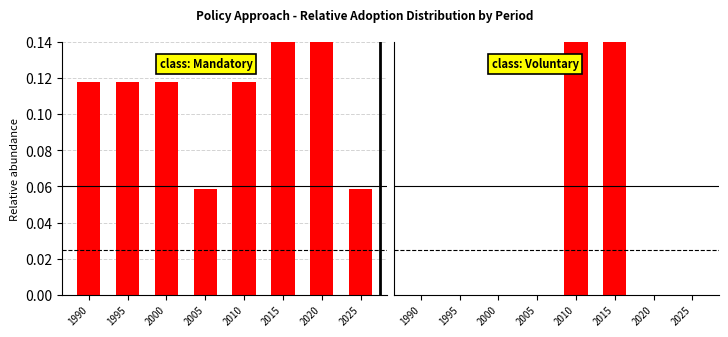

Reading left to right, transcribe all the data shown in this chart.

Mandatory: 0.1	0.1	0.1	0.1	0.1	0.2	0.2	0.1
Voluntary: 0.0	0.0	0.0	0.0	0.8	0.2	0.0	0.0